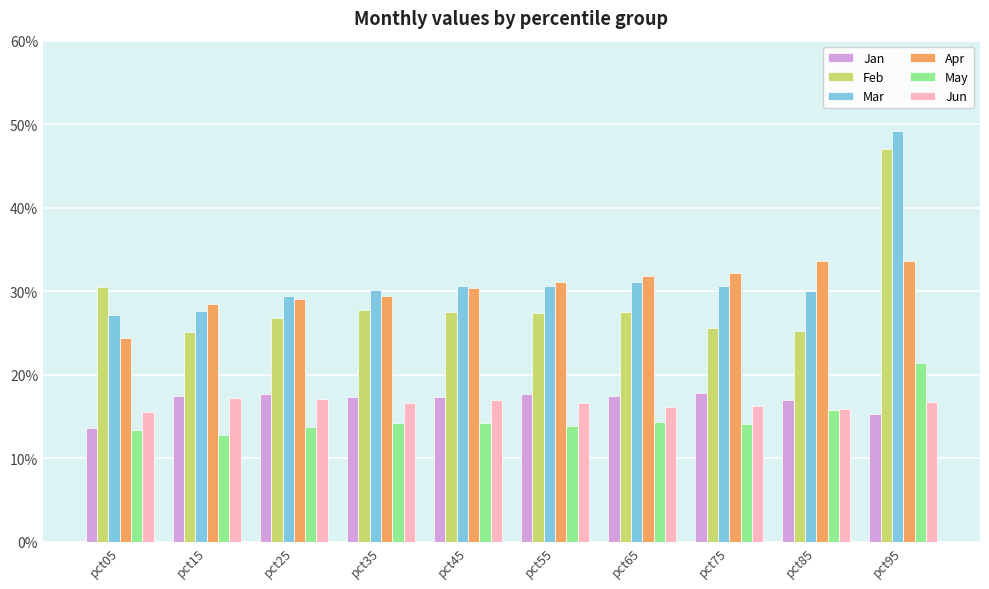

Which series changed the most between pct25 and pct35?

Feb